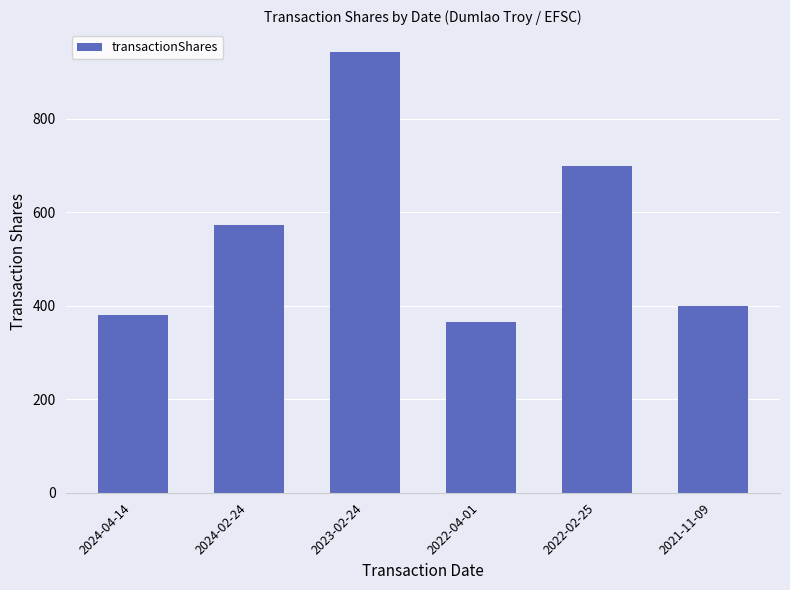

What is the sum of the values at 2024-04-14 and 2023-02-24?

1324